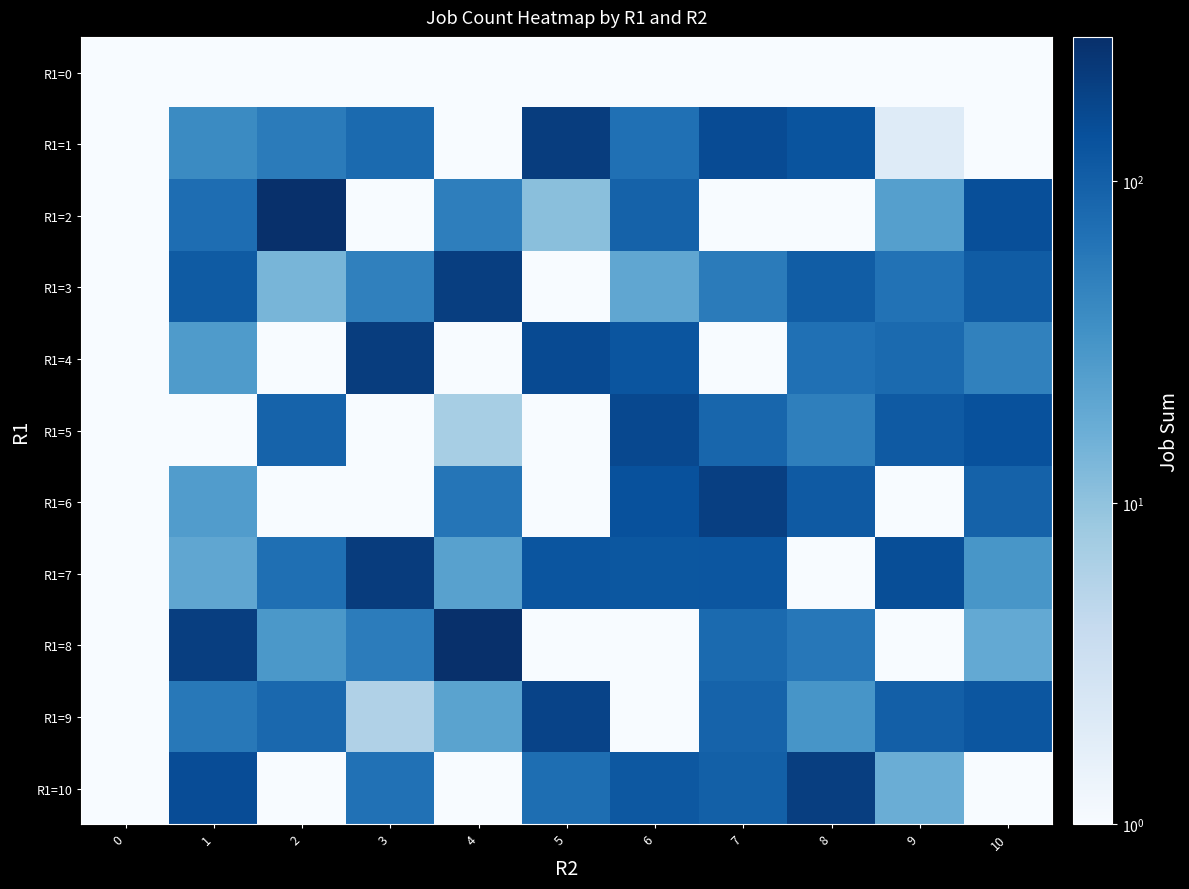

Between 8 and 9, which series saw the biggest shift?

R1=10